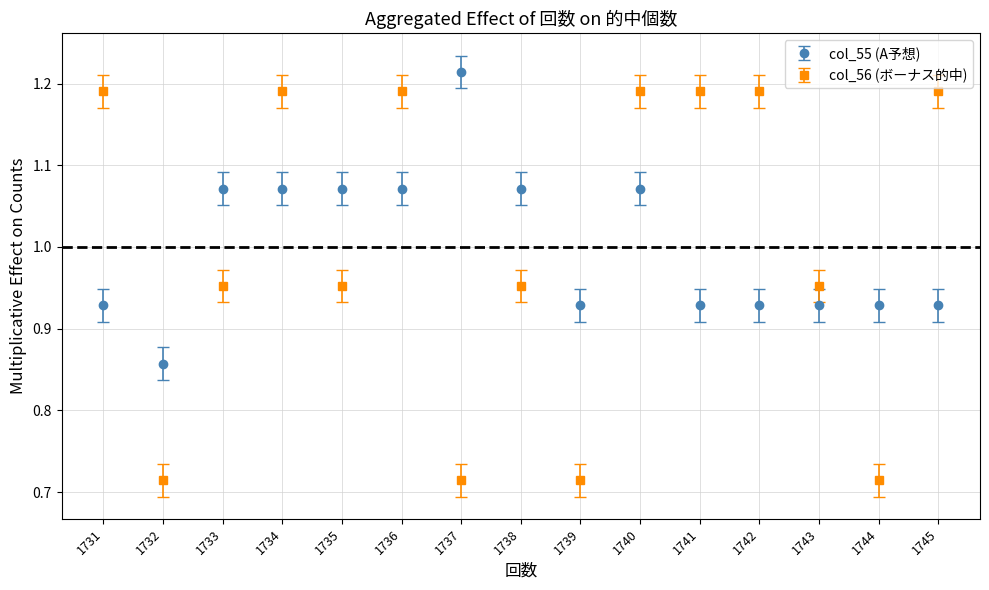

At 1742, list the series in order from largest to smallest.

col_56 (ボーナス的中), col_55 (A予想)